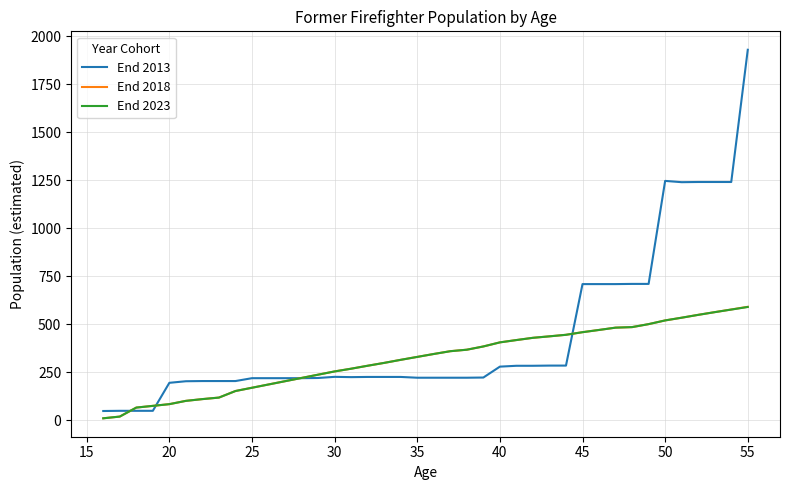

Which series has the largest total across all categories?

End 2013